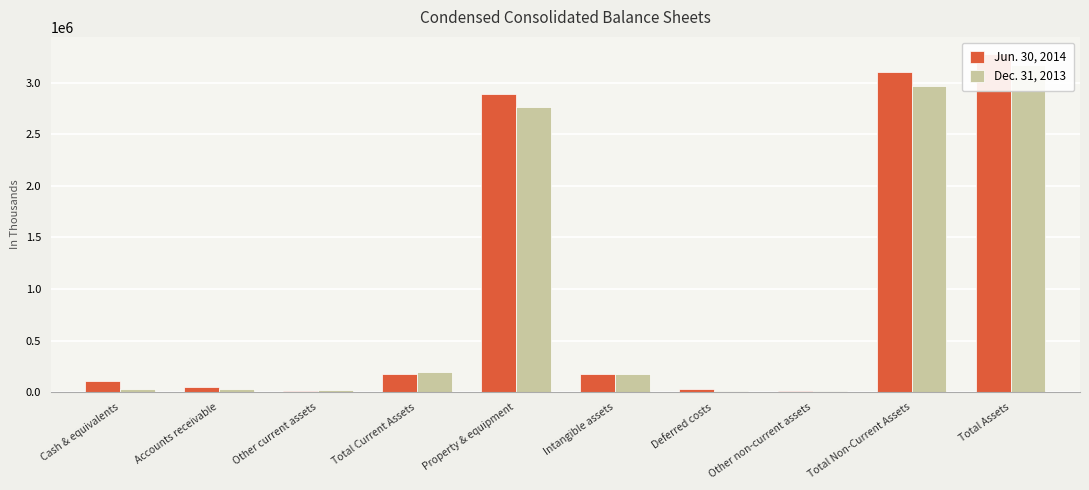

What is the difference between the Jun. 30, 2014 values at Total Current Assets and Other current assets?

158919